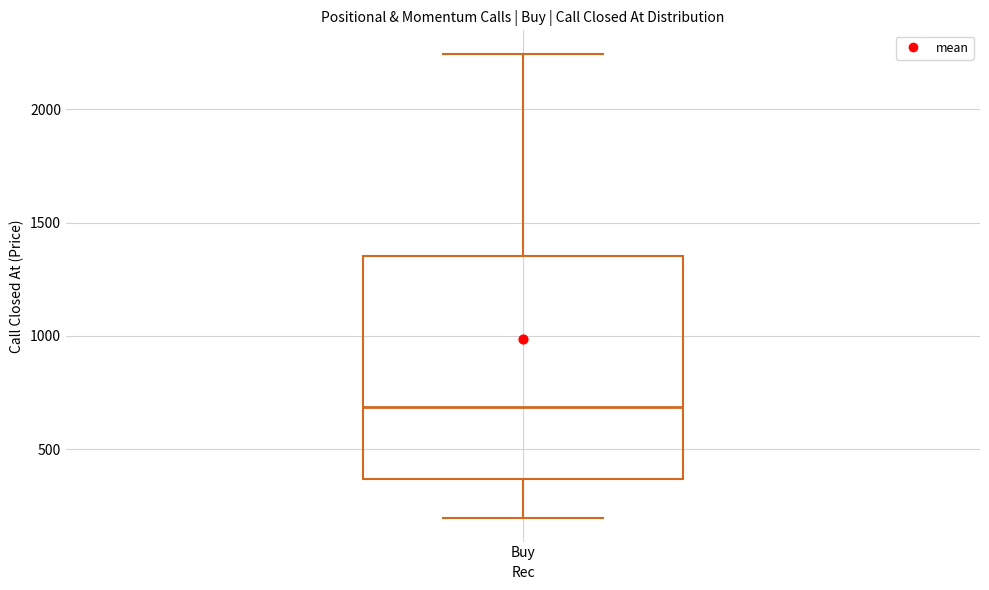

Read this box plot against the y-axis: the position of the median line, the range covered by the box, and the ends of both whiskers. The values are not printed on the chart, so give them approximately, as read against the axis.

median 700, box 350 to 1350, whiskers 200 to 2250